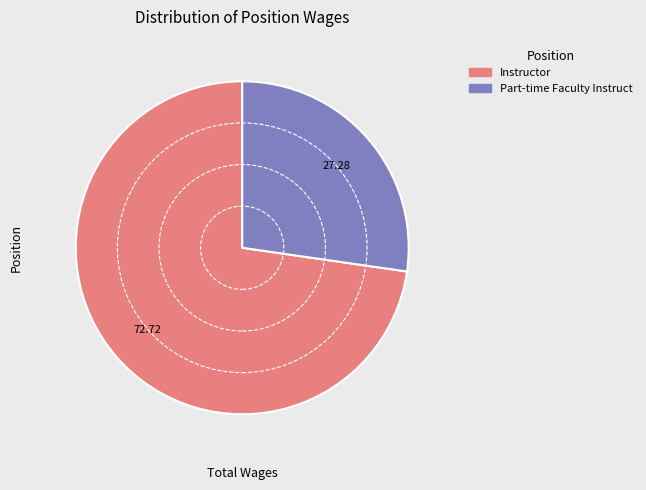

Combined, do Part-time Faculty Instruct and Instructor account for over 50%?

Yes